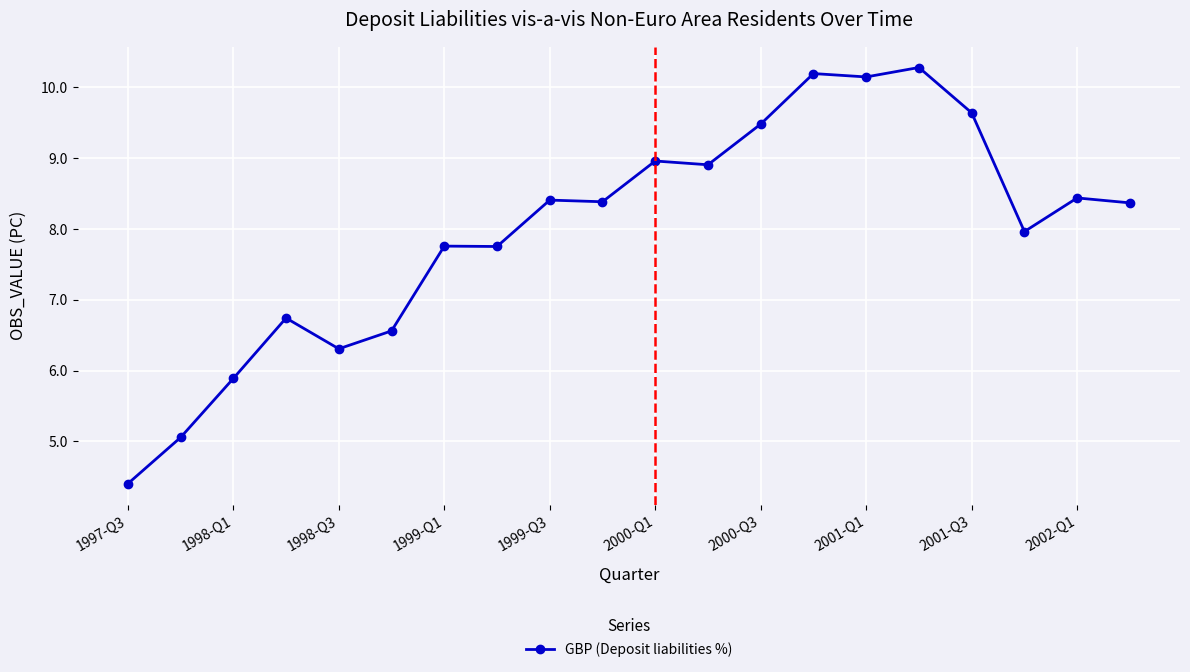

What is the value of the 17th point from the left?

9.6